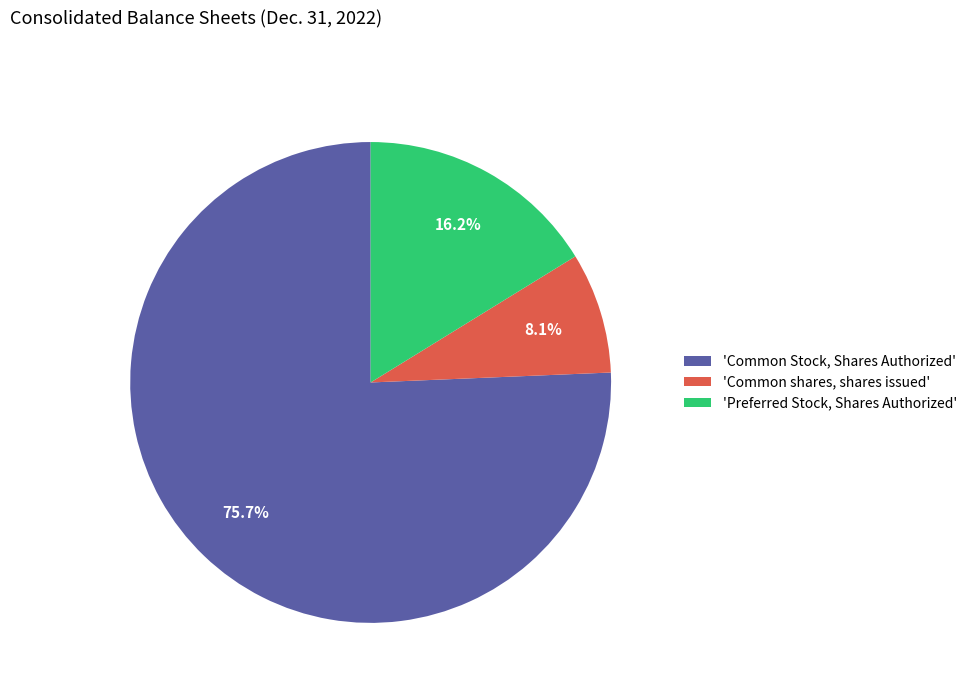

What is the largest slice in the pie chart?

'Common Stock, Shares Authorized'